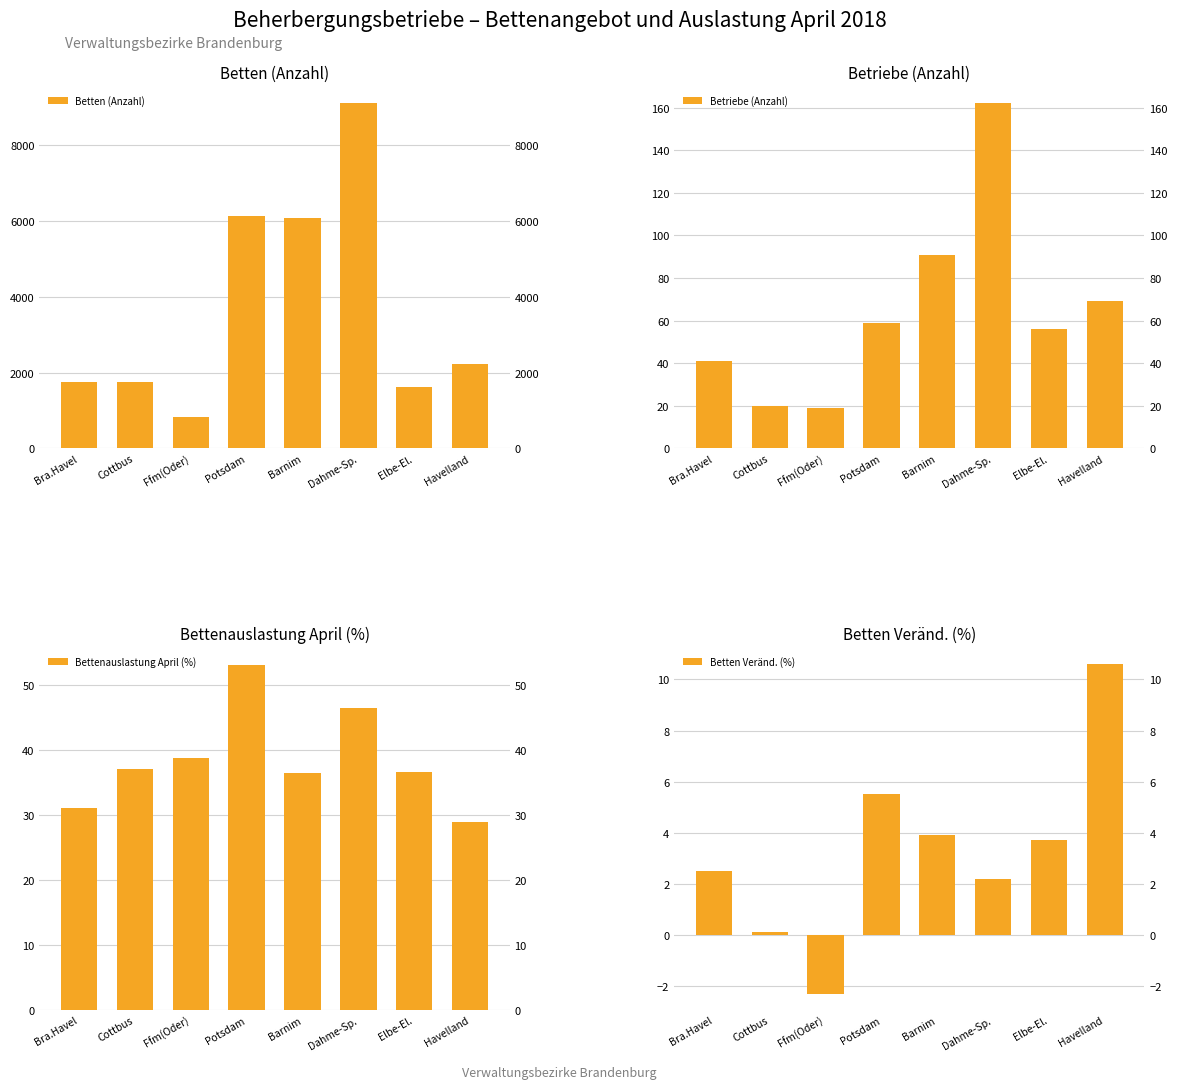

Reading left to right, extract all data points from this chart.

Betten (Anzahl): 1754.0	1752.0	838.0	6138.0	6067.0	9108.0	1613.0	2215.0
Betriebe (Anzahl): 41.0	20.0	19.0	59.0	91.0	162.0	56.0	69.0
Bettenauslastung April (%): 31.1	37.1	38.7	53.1	36.5	46.5	36.6	29.0
Betten Veränd. (%): 2.5	0.1	-2.3	5.5	3.9	2.2	3.7	10.6